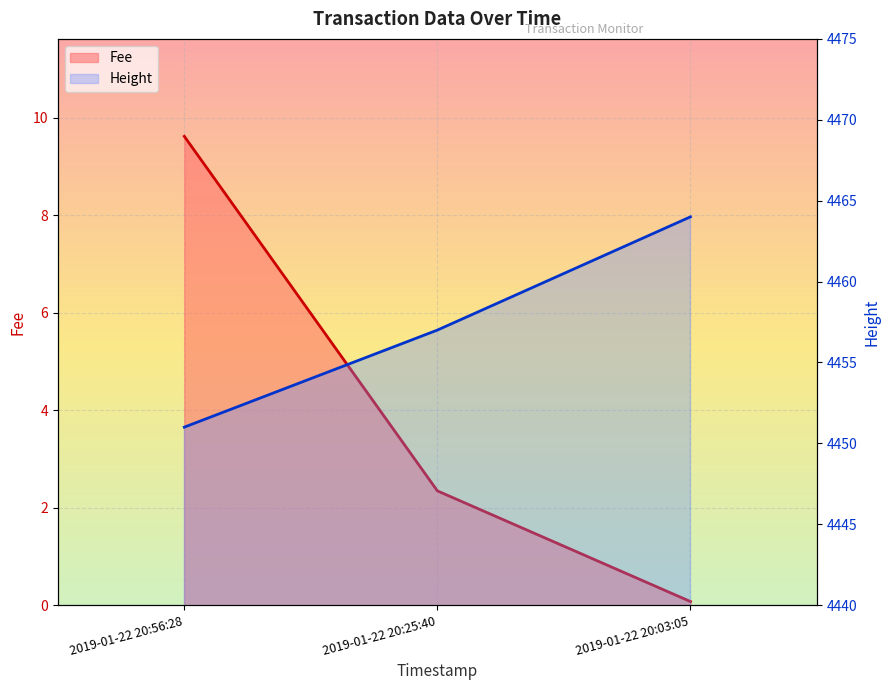

What is the average value?

4457